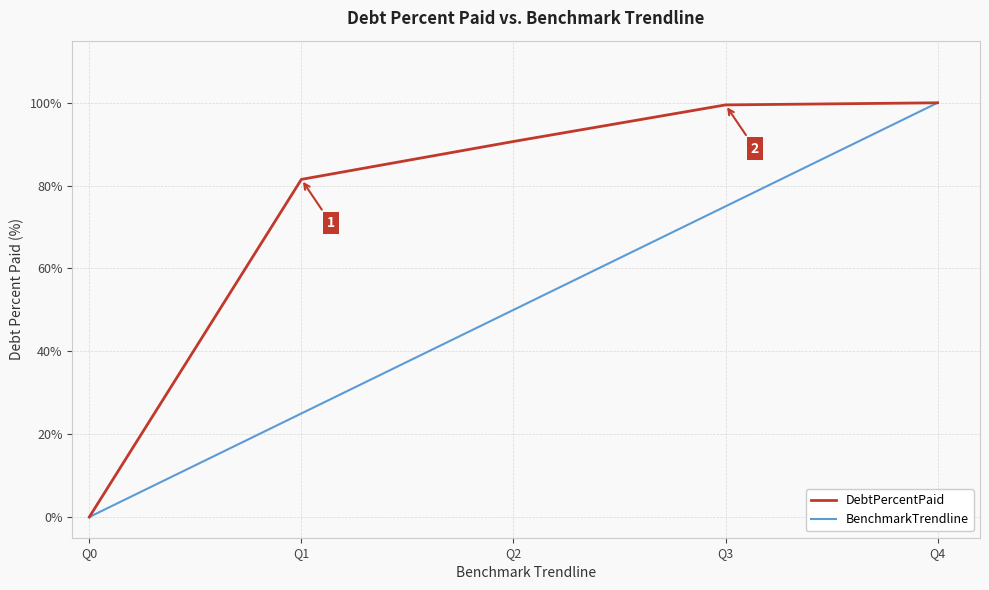

Rank the series at Q3 from lowest to highest value.

BenchmarkTrendline, DebtPercentPaid